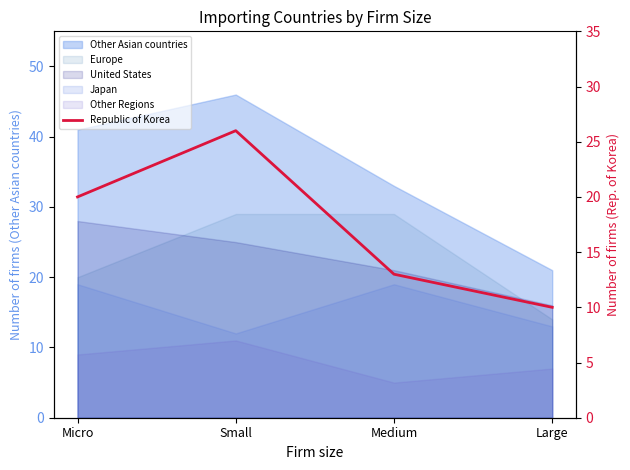

How many interior local peaks (higher than both neighbors) does the data have?

1